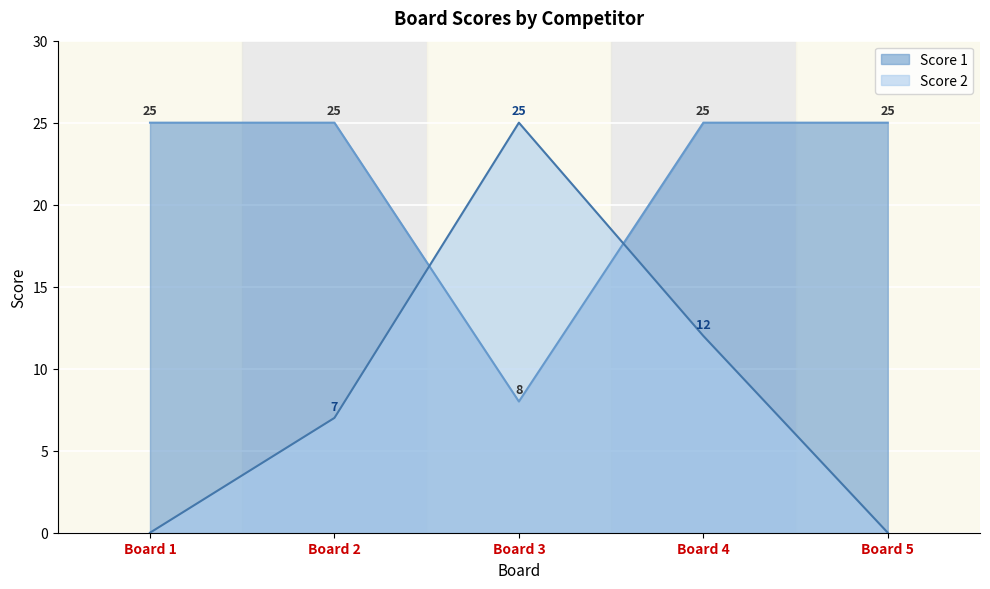

Where is the first local minimum for Score 1?

Board 3